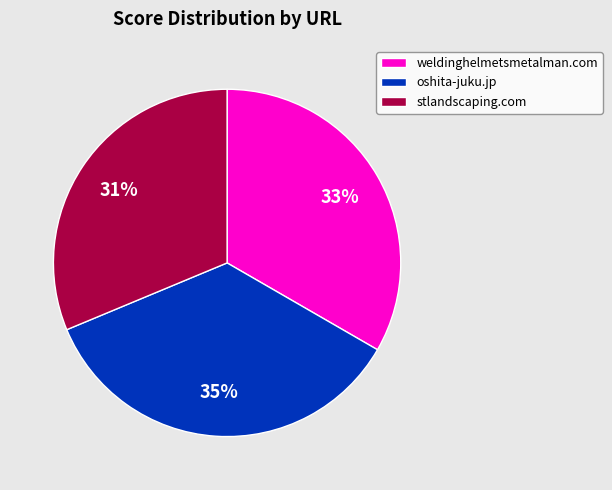

Rank the categories by value from highest to lowest.

oshita-juku.jp, weldinghelmetsmetalman.com, stlandscaping.com